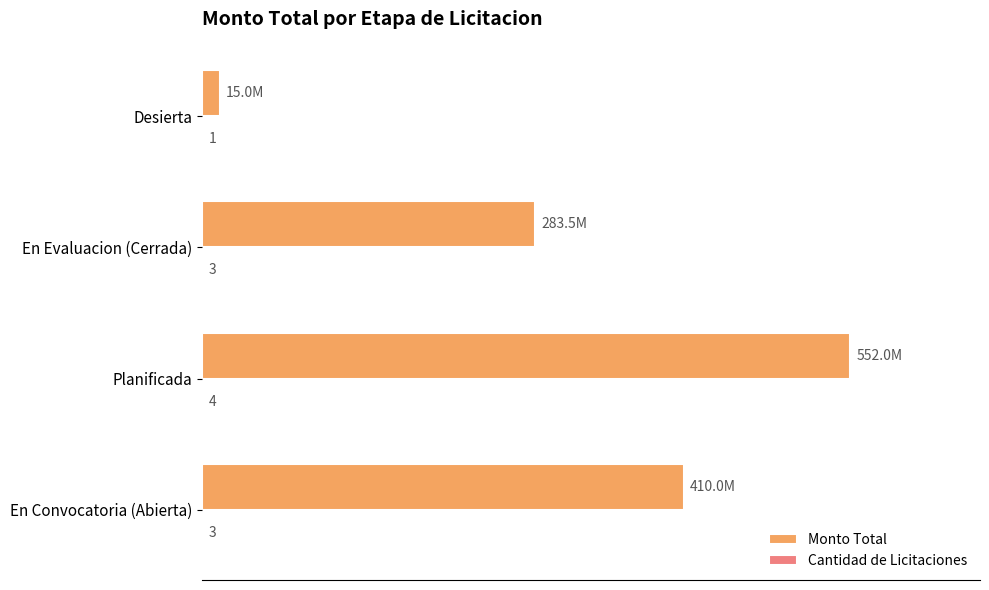

Which category has the highest value in the Monto Total series?

Planificada